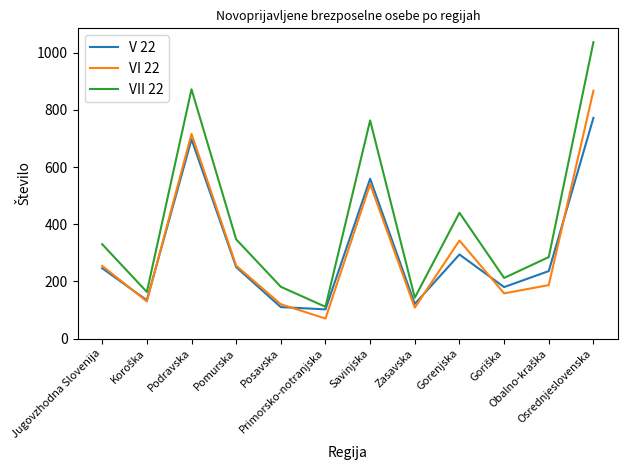

Which series has the largest range (max minus min)?

VII 22